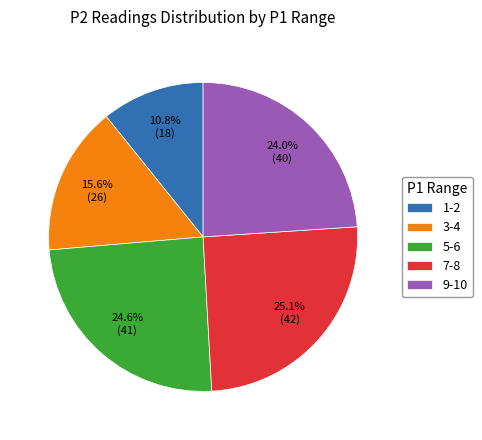

Which slice is the largest?

7-8